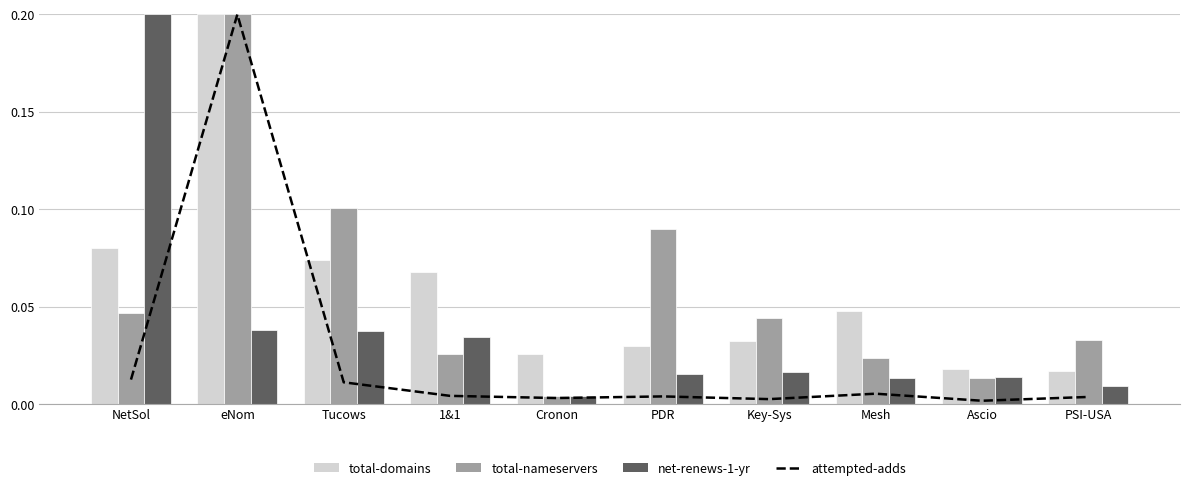

Which series has the widest spread of values?

attempted-adds